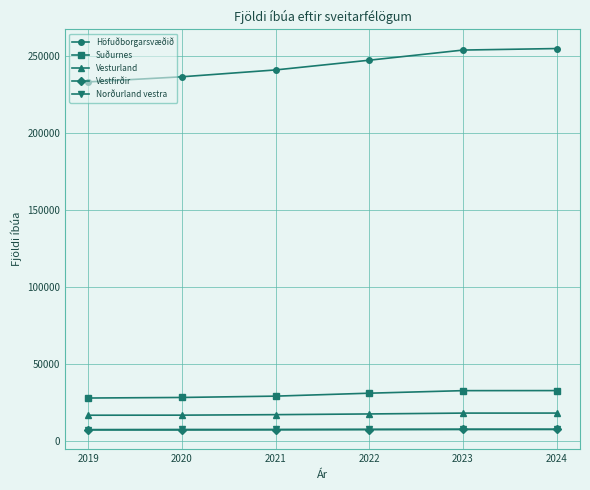

What is the smallest value displayed?

7099